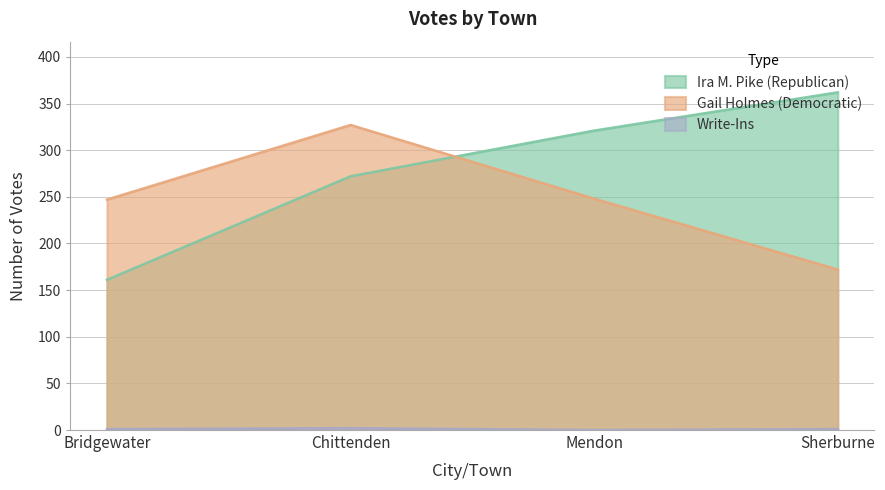

Count the Write-Ins values in the range 1 to 2.

3